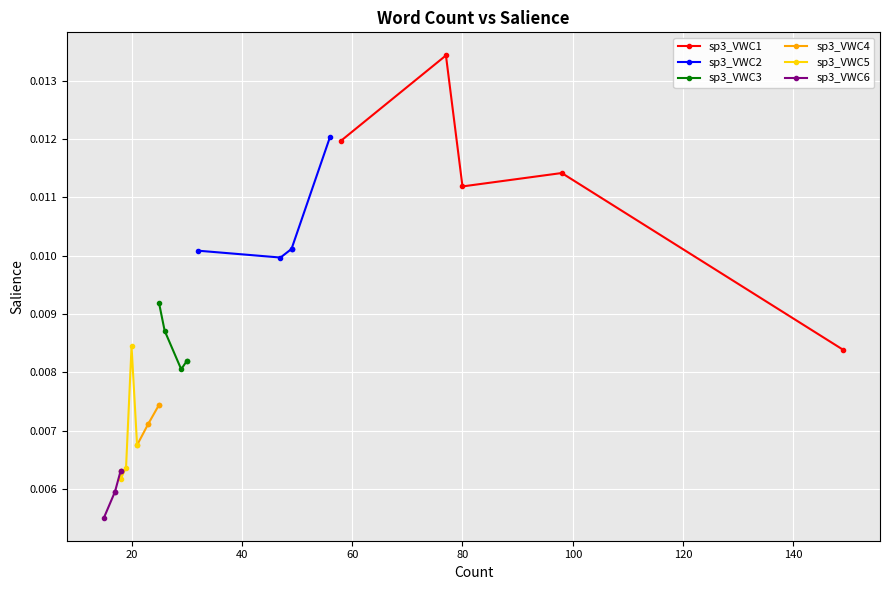

Which has a higher value, 80 or 40?

80